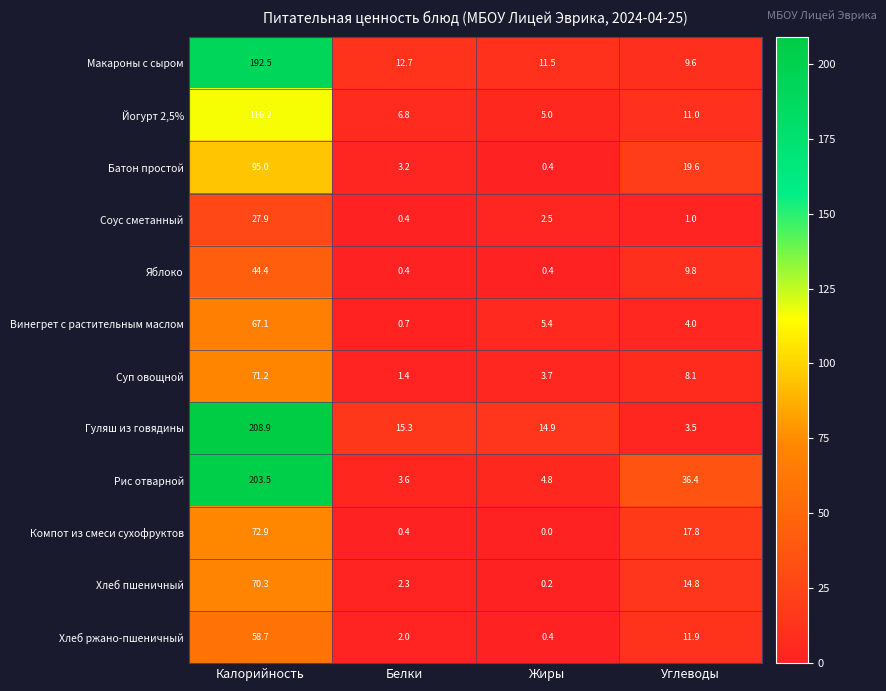

The Хлеб ржано-пшеничный series shows 16.0 at Углеводы. True or false?

False